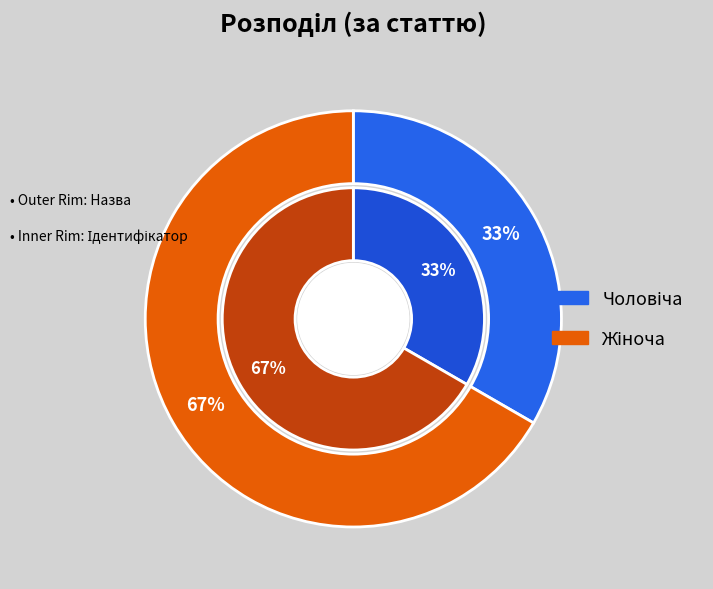

True or false: Жіноча accounts for 67% of the total.

True